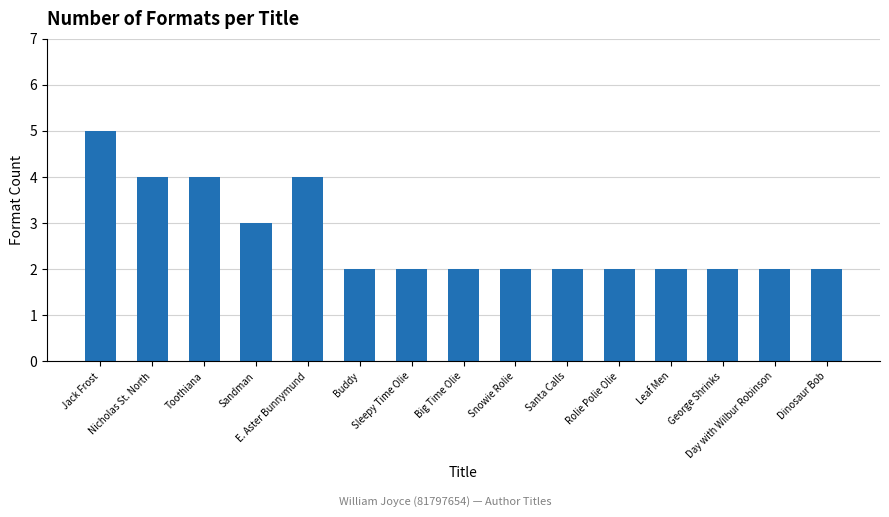

At which label is the value closest to 3?

Sandman